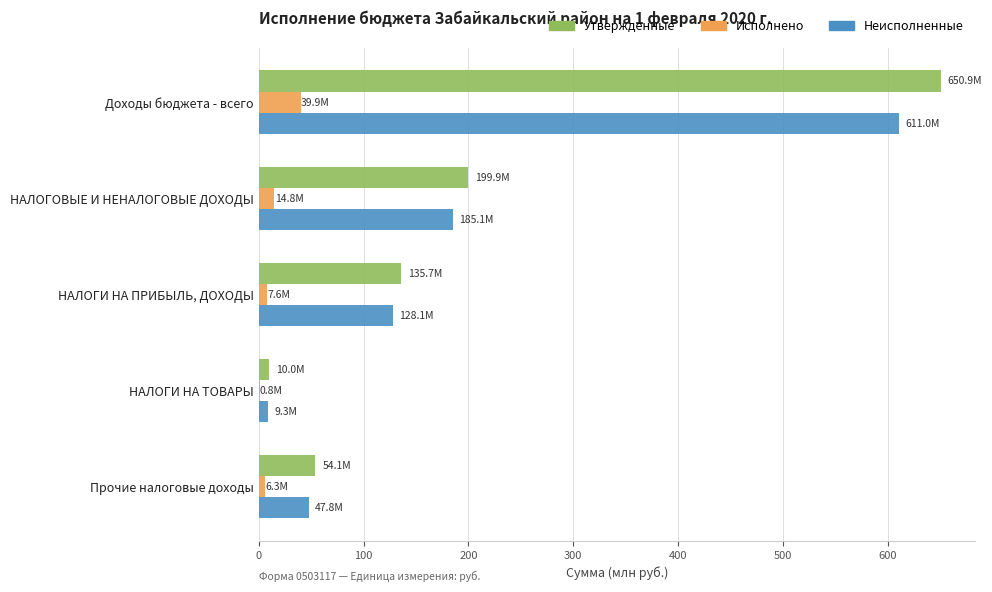

Where is Неисполненные nearest to the value 310?

НАЛОГОВЫЕ И НЕНАЛОГОВЫЕ ДОХОДЫ